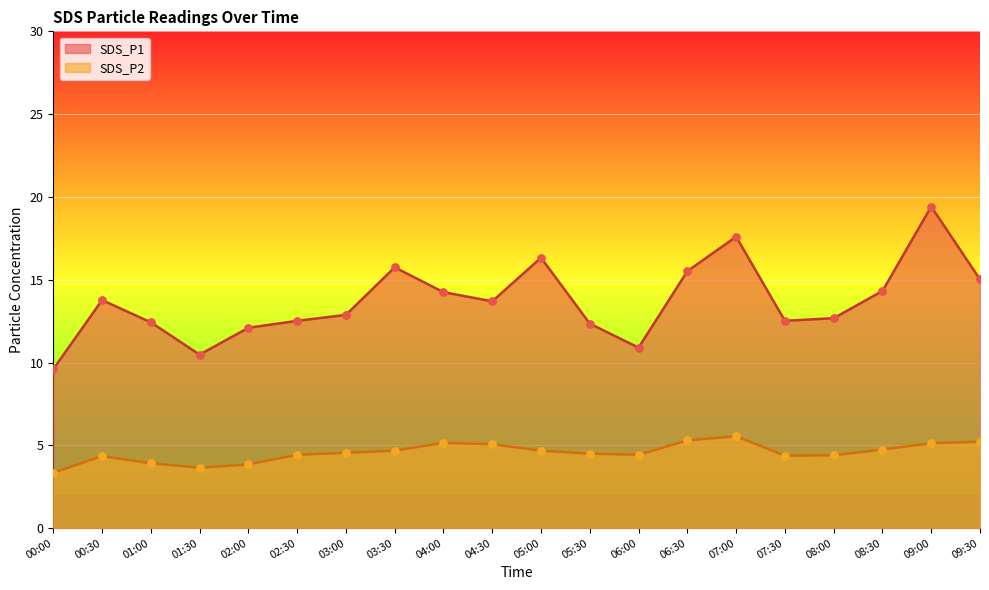

At which category is the sum across all series the highest?

09:00